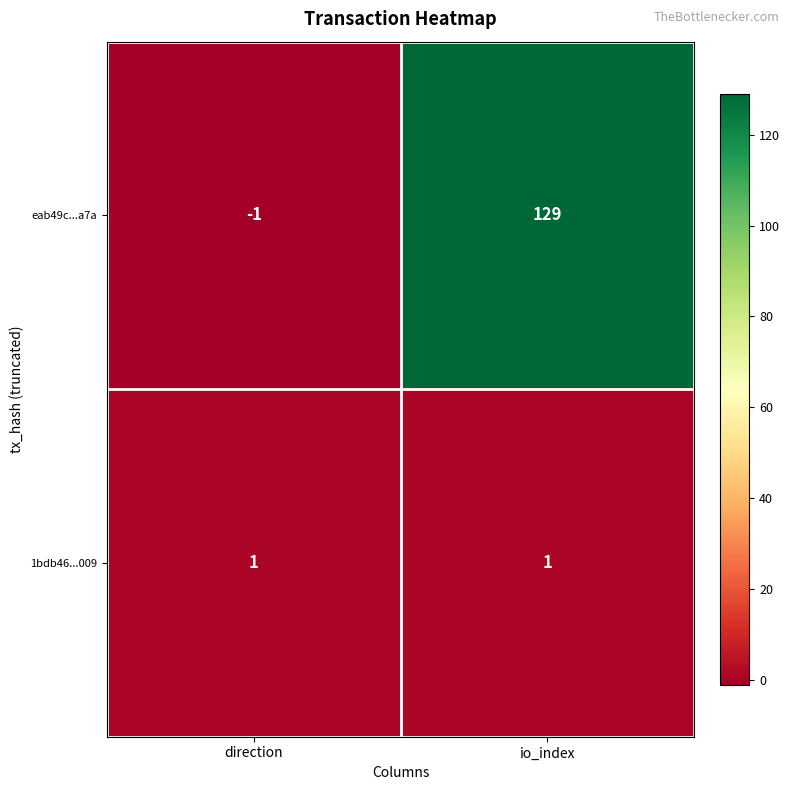

What is the sum of all eab49c...a7a values?

128